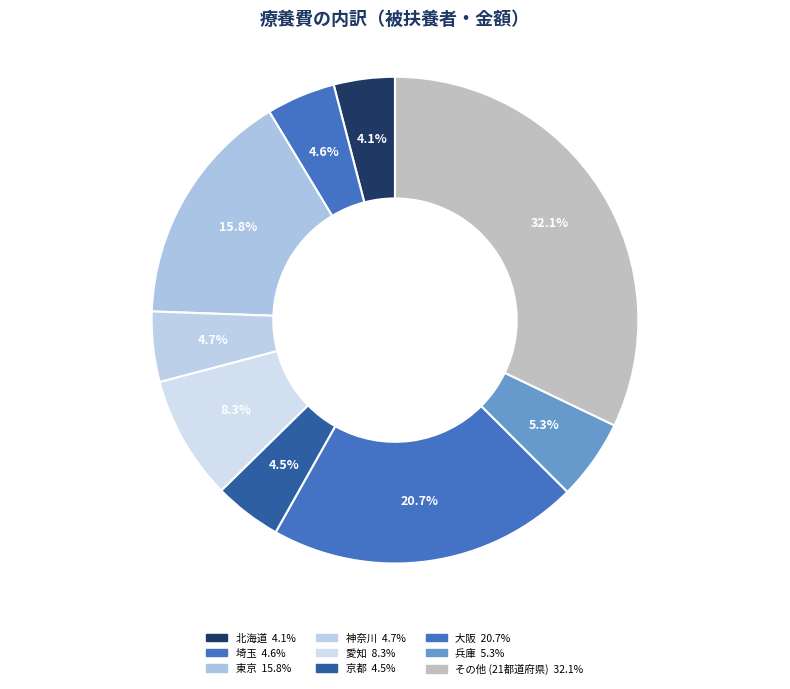

How many slices are in this pie chart?

9